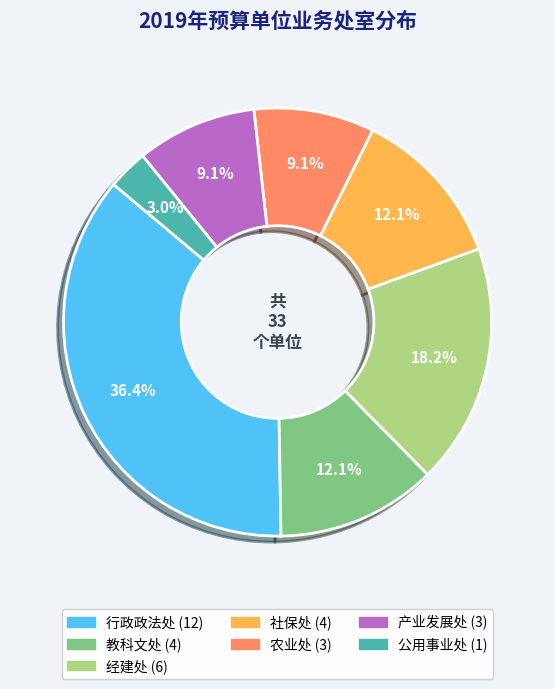

Is it true that 行政政法处 is 36% of the pie?

True